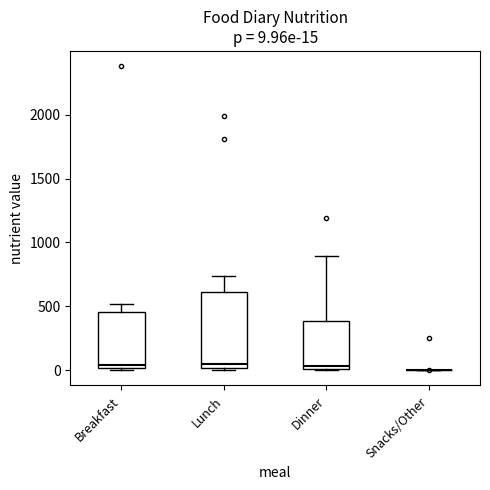

Which box is the tallest, from its lower edge to its upper edge?

Lunch